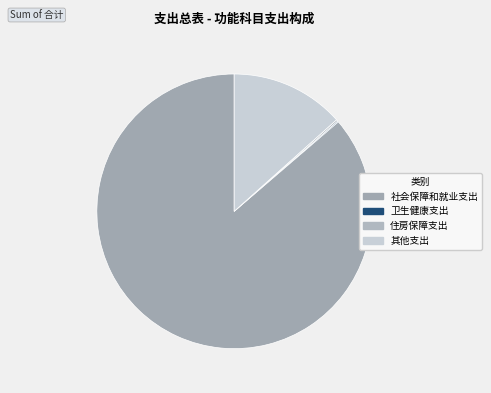

Is it true that 卫生健康支出 is 12% of the pie?

False